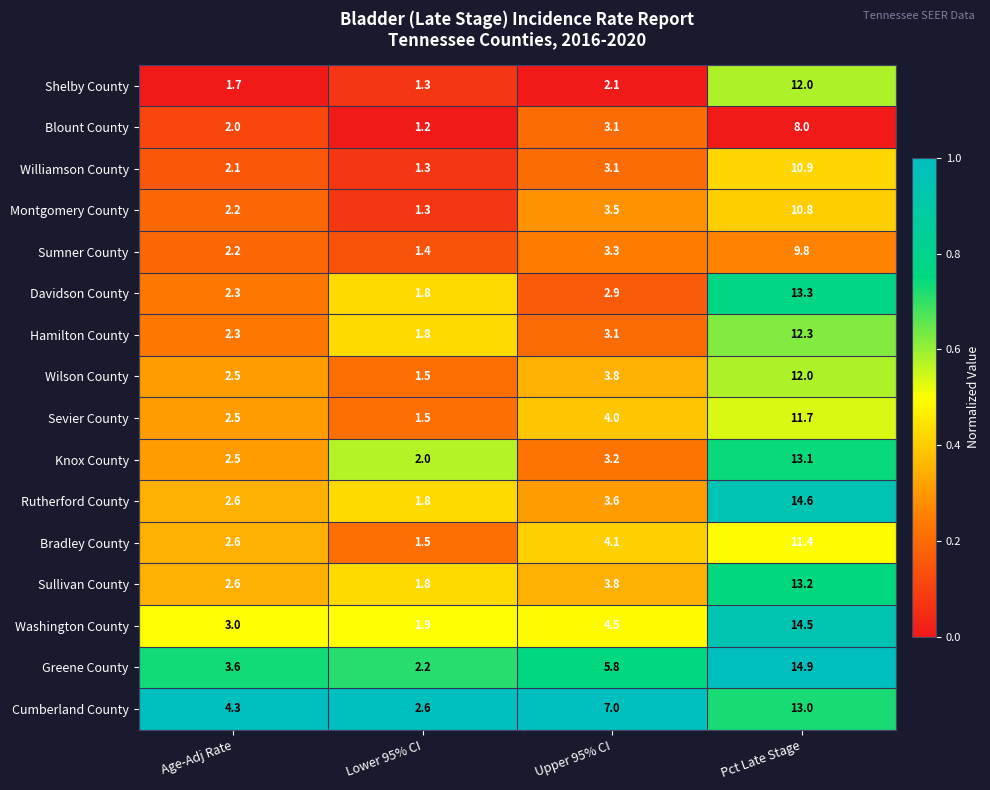

Which series changed the most between Upper 95% CI and Pct Late Stage?

Rutherford County